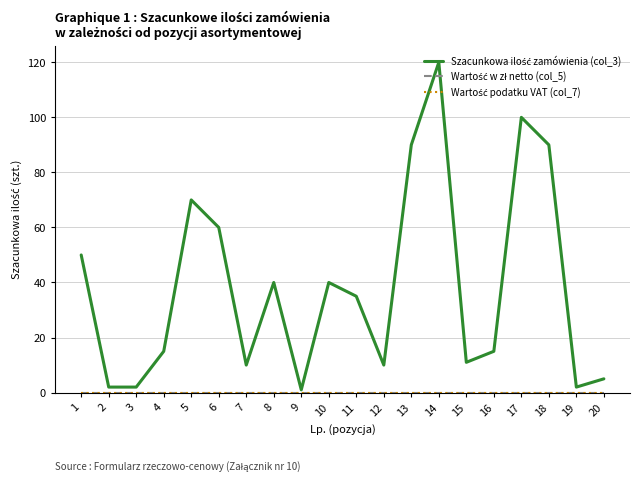

Reading left to right, transcribe all the data shown in this chart.

Szacunkowa ilość zamówienia (col_3): 50	2	2	15	70	60	10	40	1	40	35	10	90	120	11	15	100	90	2	5
Wartość w zł netto (col_5): 0	0	0	0	0	0	0	0	0	0	0	0	0	0	0	0	0	0	0	0
Wartość podatku VAT (col_7): 0	0	0	0	0	0	0	0	0	0	0	0	0	0	0	0	0	0	0	0